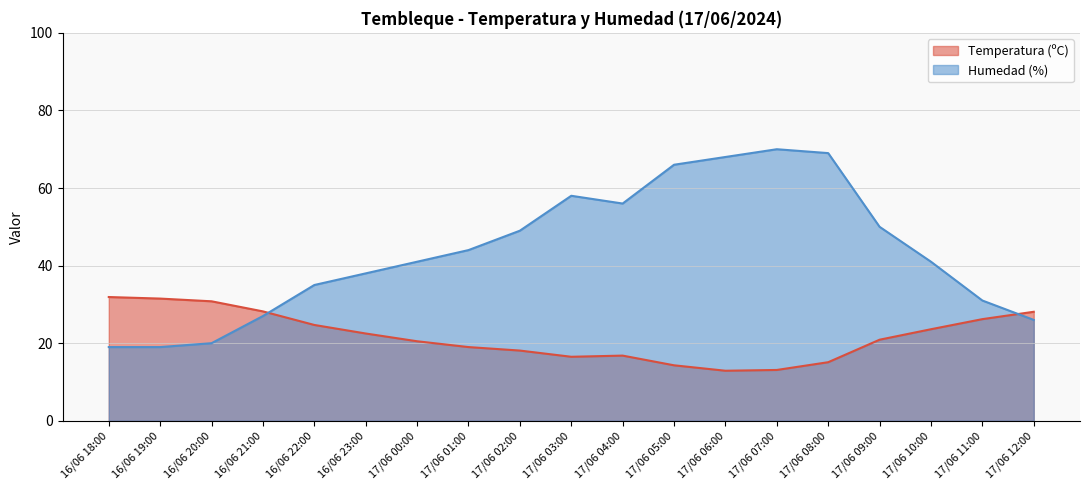

What is the lowest value of the Humedad (%) series?

19.0